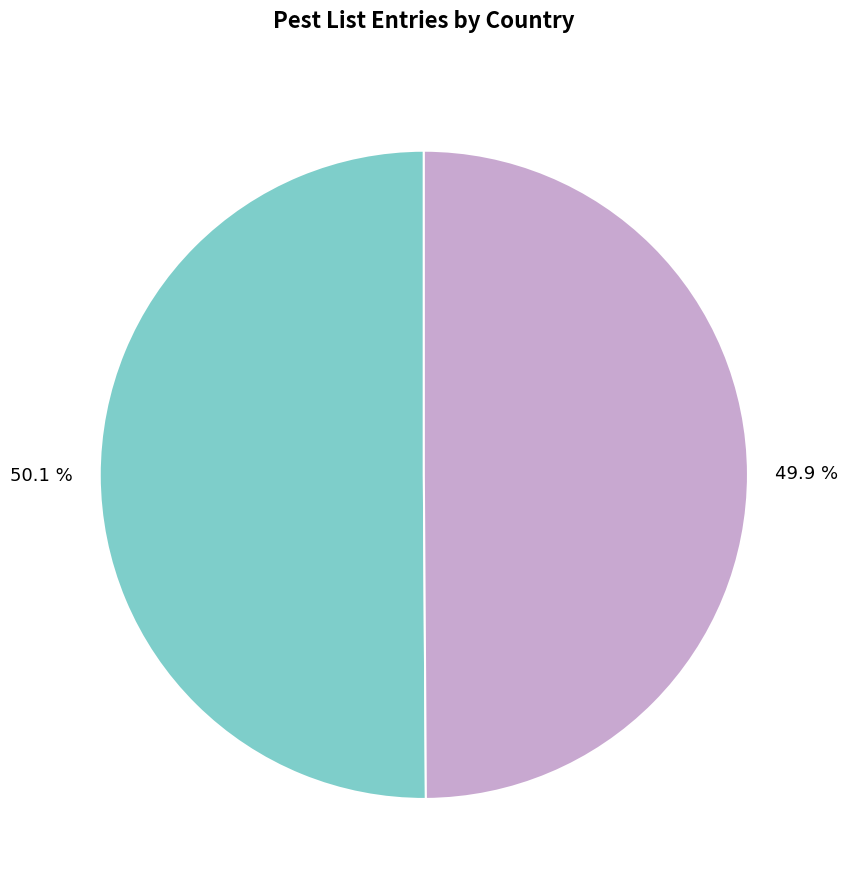

Does any single category account for the majority?

Yes